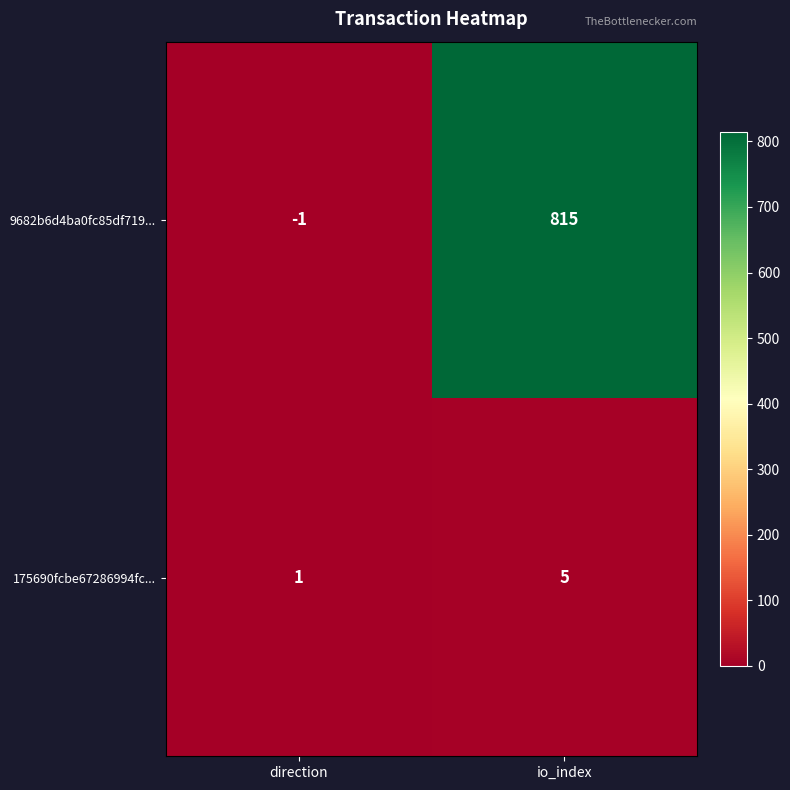

Is the value of 175690fcbe67286994fc... at direction greater than the value of 9682b6d4ba0fc85df719... at io_index?

No